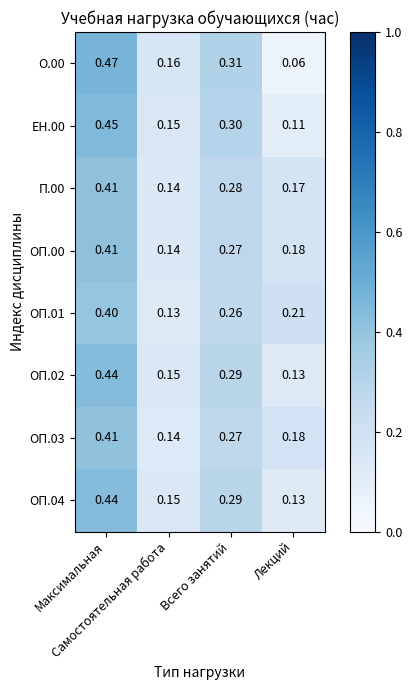

How many categories are shown in the chart?

4